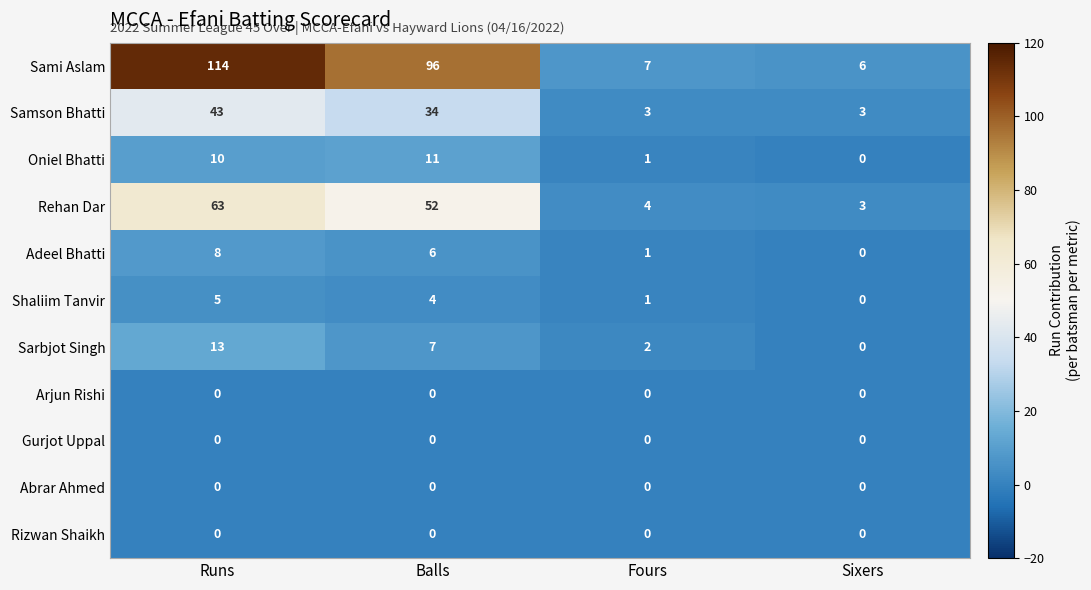

Count the number of categories in the chart.

4